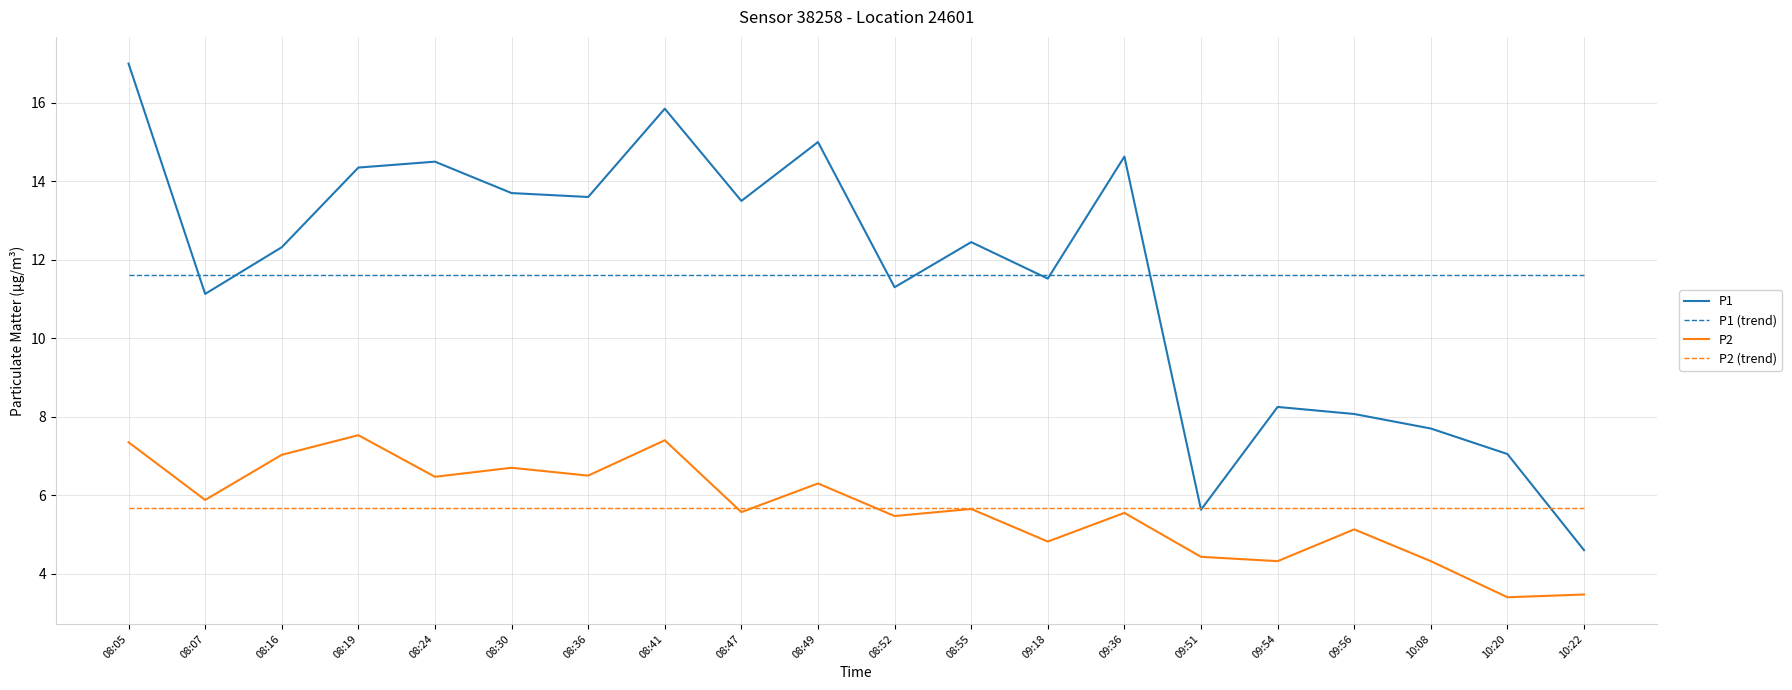

Which series has the largest range (max minus min)?

P1